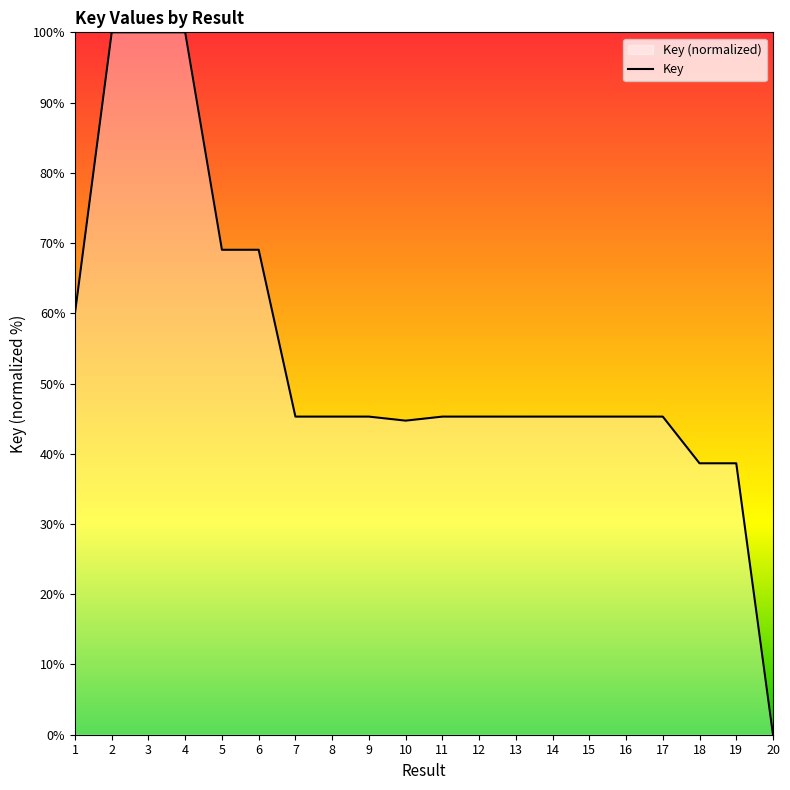

Reading right to left, what are all the values shown in this chart?

0.0	38.6	38.6	45.3	45.3	45.3	45.3	45.3	45.3	45.3	44.7	45.3	45.3	45.3	69.0	69.0	100.0	100.0	100.0	60.0